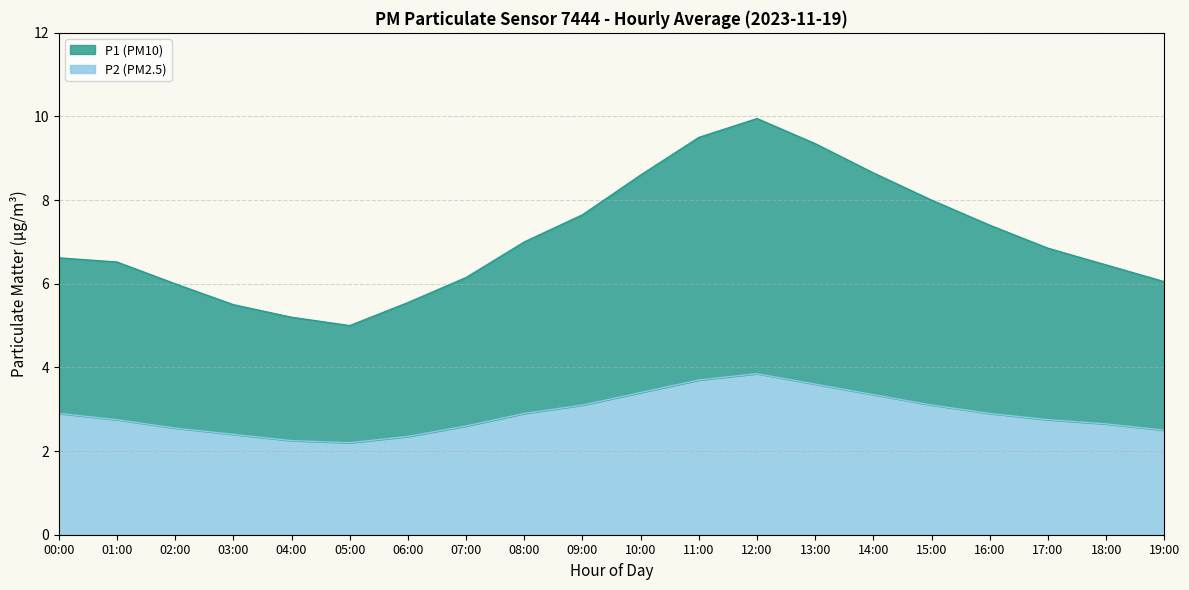

Which series has the widest spread of values?

P1